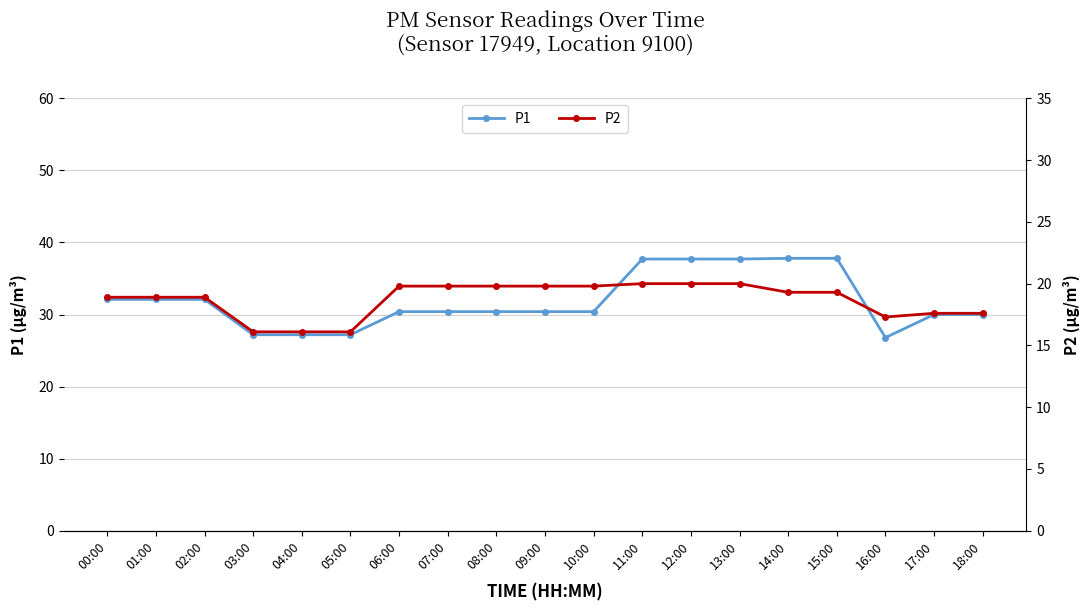

What is the value of the P2 point at the 13th from the left?

20.0